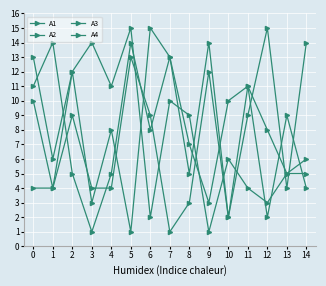

Does the chart have visible grid lines?

Yes